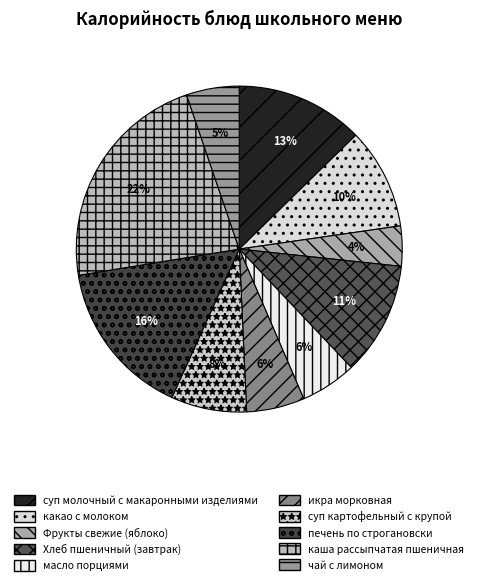

To the nearest percent, what percentage of the pie is масло порциями?

6%